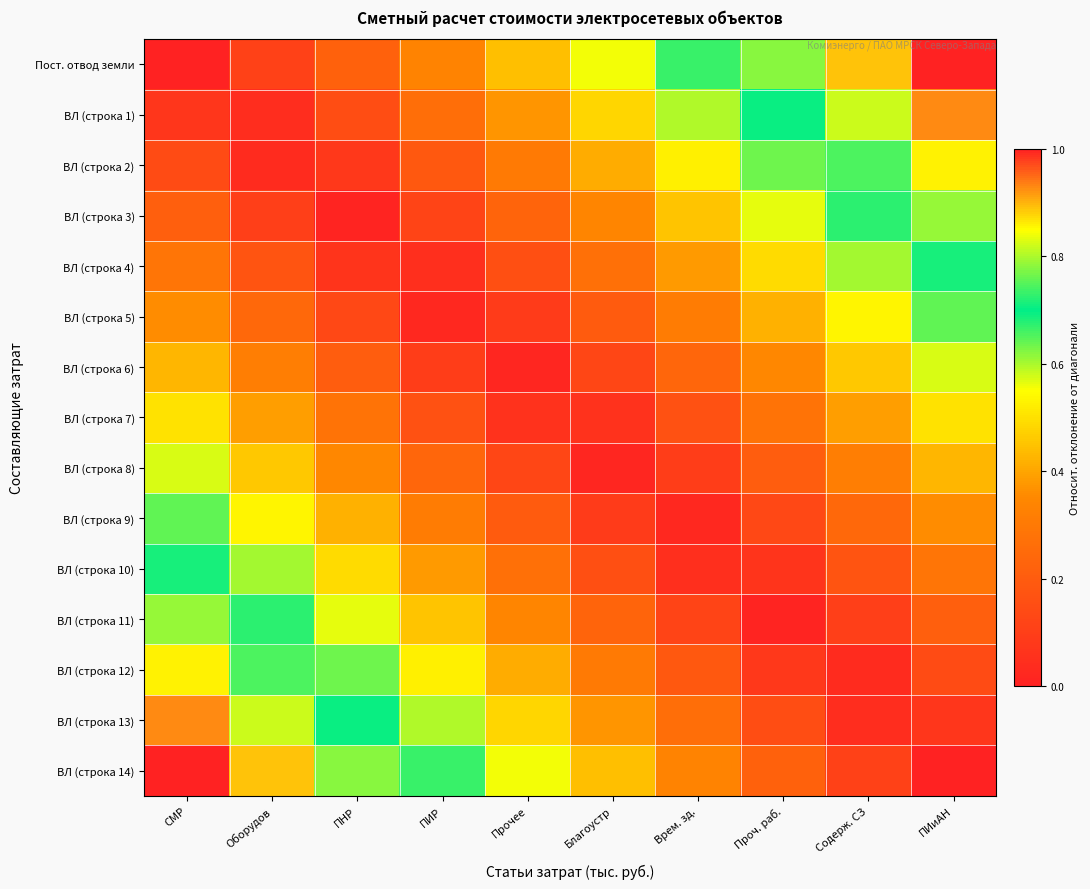

Reading right to left, transcribe all the data shown in this chart.

Пост. отвод земли: ПИиАН=1.0	Содерж. СЗ=0.9	Проч. раб.=0.8	Врем. зд.=0.7	Благоустр=0.6	Прочее=0.4	ПИР=0.3	ПНР=0.2	Оборудов=0.1	СМР=0.0
ВЛ (строка 1): ПИиАН=0.9	Содерж. СЗ=0.8	Проч. раб.=0.7	Врем. зд.=0.6	Благоустр=0.5	Прочее=0.4	ПИР=0.3	ПНР=0.2	Оборудов=0.0	СМР=0.1
ВЛ (строка 2): ПИиАН=0.9	Содерж. СЗ=0.7	Проч. раб.=0.6	Врем. зд.=0.5	Благоустр=0.4	Прочее=0.3	ПИР=0.2	ПНР=0.1	Оборудов=0.0	СМР=0.1
ВЛ (строка 3): ПИиАН=0.8	Содерж. СЗ=0.7	Проч. раб.=0.6	Врем. зд.=0.5	Благоустр=0.3	Прочее=0.2	ПИР=0.1	ПНР=0.0	Оборудов=0.1	СМР=0.2
ВЛ (строка 4): ПИиАН=0.7	Содерж. СЗ=0.6	Проч. раб.=0.5	Врем. зд.=0.4	Благоустр=0.3	Прочее=0.2	ПИР=0.0	ПНР=0.1	Оборудов=0.2	СМР=0.3
ВЛ (строка 5): ПИиАН=0.6	Содерж. СЗ=0.5	Проч. раб.=0.4	Врем. зд.=0.3	Благоустр=0.2	Прочее=0.1	ПИР=0.0	ПНР=0.1	Оборудов=0.2	СМР=0.4
ВЛ (строка 6): ПИиАН=0.6	Содерж. СЗ=0.5	Проч. раб.=0.3	Врем. зд.=0.2	Благоустр=0.1	Прочее=0.0	ПИР=0.1	ПНР=0.2	Оборудов=0.3	СМР=0.4
ВЛ (строка 7): ПИиАН=0.5	Содерж. СЗ=0.4	Проч. раб.=0.3	Врем. зд.=0.2	Благоустр=0.1	Прочее=0.1	ПИР=0.2	ПНР=0.3	Оборудов=0.4	СМР=0.5
ВЛ (строка 8): ПИиАН=0.4	Содерж. СЗ=0.3	Проч. раб.=0.2	Врем. зд.=0.1	Благоустр=0.0	Прочее=0.1	ПИР=0.2	ПНР=0.3	Оборудов=0.5	СМР=0.6
ВЛ (строка 9): ПИиАН=0.4	Содерж. СЗ=0.2	Проч. раб.=0.1	Врем. зд.=0.0	Благоустр=0.1	Прочее=0.2	ПИР=0.3	ПНР=0.4	Оборудов=0.5	СМР=0.6
ВЛ (строка 10): ПИиАН=0.3	Содерж. СЗ=0.2	Проч. раб.=0.1	Врем. зд.=0.0	Благоустр=0.2	Прочее=0.3	ПИР=0.4	ПНР=0.5	Оборудов=0.6	СМР=0.7
ВЛ (строка 11): ПИиАН=0.2	Содерж. СЗ=0.1	Проч. раб.=0.0	Врем. зд.=0.1	Благоустр=0.2	Прочее=0.3	ПИР=0.5	ПНР=0.6	Оборудов=0.7	СМР=0.8
ВЛ (строка 12): ПИиАН=0.1	Содерж. СЗ=0.0	Проч. раб.=0.1	Врем. зд.=0.2	Благоустр=0.3	Прочее=0.4	ПИР=0.5	ПНР=0.6	Оборудов=0.7	СМР=0.9
ВЛ (строка 13): ПИиАН=0.1	Содерж. СЗ=0.0	Проч. раб.=0.2	Врем. зд.=0.3	Благоустр=0.4	Прочее=0.5	ПИР=0.6	ПНР=0.7	Оборудов=0.8	СМР=0.9
ВЛ (строка 14): ПИиАН=0.0	Содерж. СЗ=0.1	Проч. раб.=0.2	Врем. зд.=0.3	Благоустр=0.4	Прочее=0.6	ПИР=0.7	ПНР=0.8	Оборудов=0.9	СМР=1.0